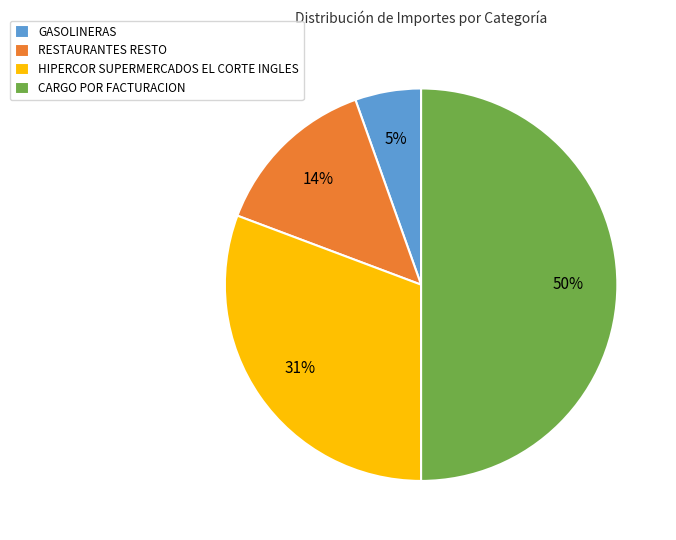

The RESTAURANTES RESTO slice represents 1% of the pie. True or false?

False